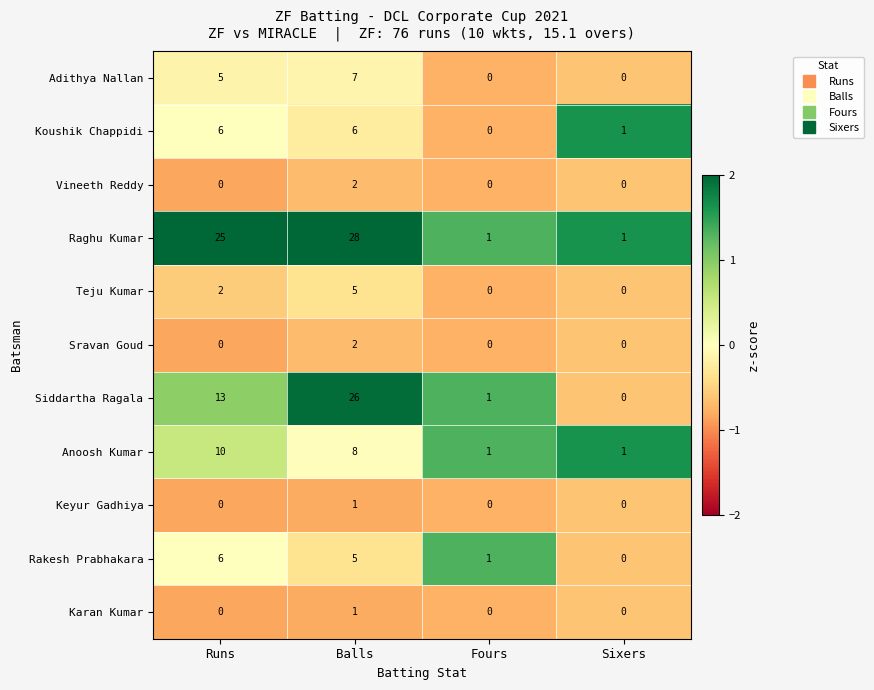

Rank the categories by Rakesh Prabhakara value from highest to lowest.

Runs, Balls, Fours, Sixers